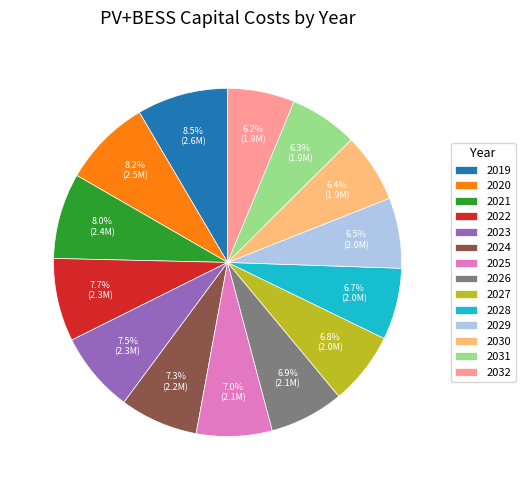

To the nearest percent, what is the average slice percentage?

7%